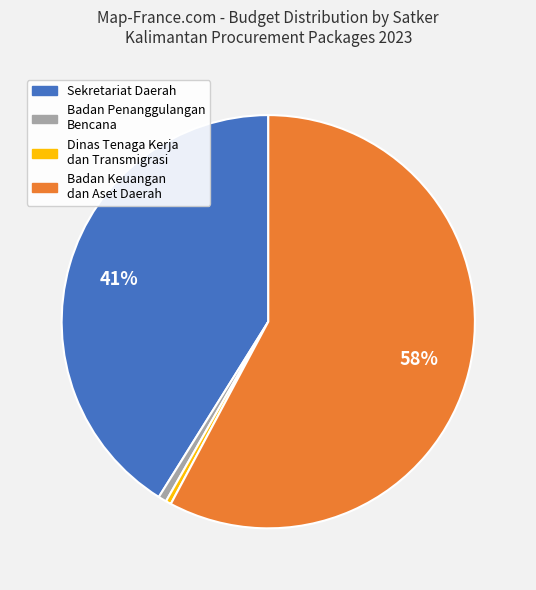

Is there any slice that represents more than half of the pie?

Yes